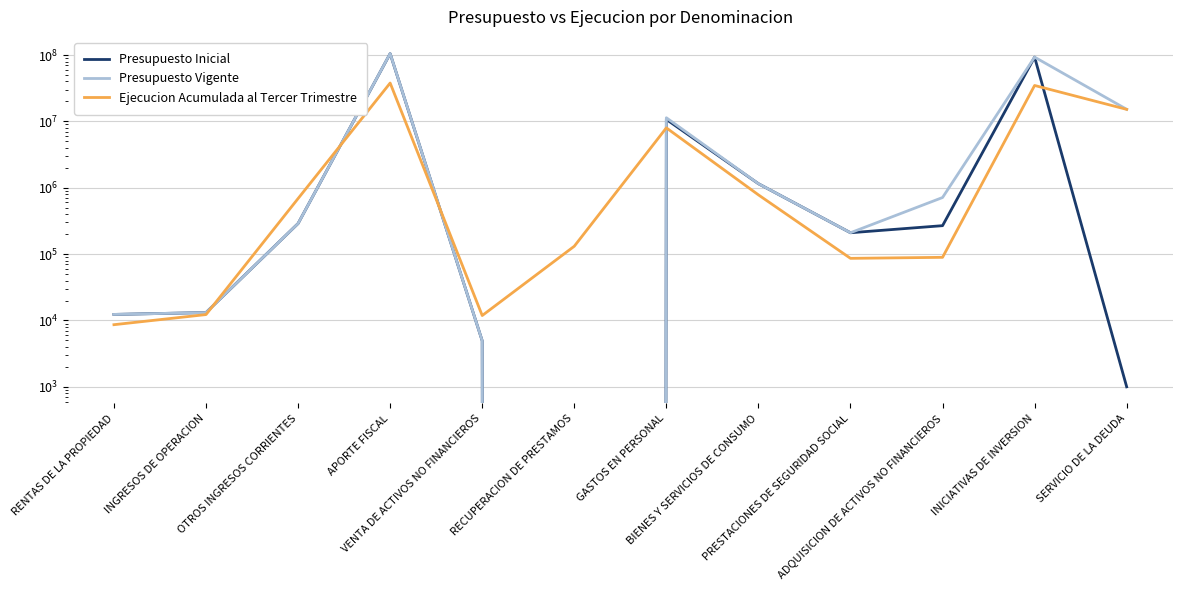

What is the approximate value of Presupuesto Inicial at GASTOS EN PERSONAL?

10725057